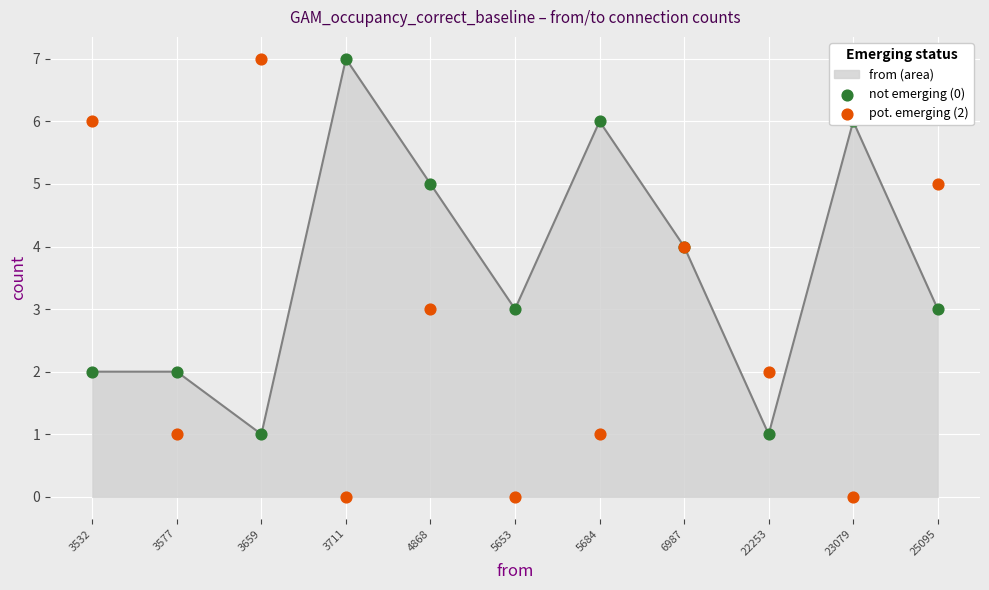

True or false: from (area) has a value of 2 at 3532.

True